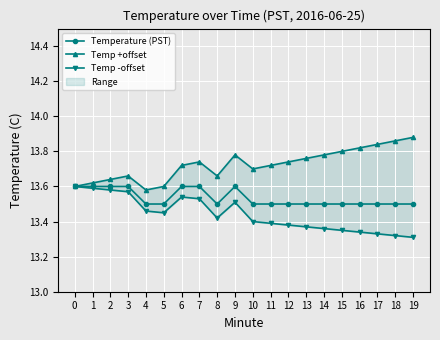

What is the lowest value of the Temp -offset series?

13.3